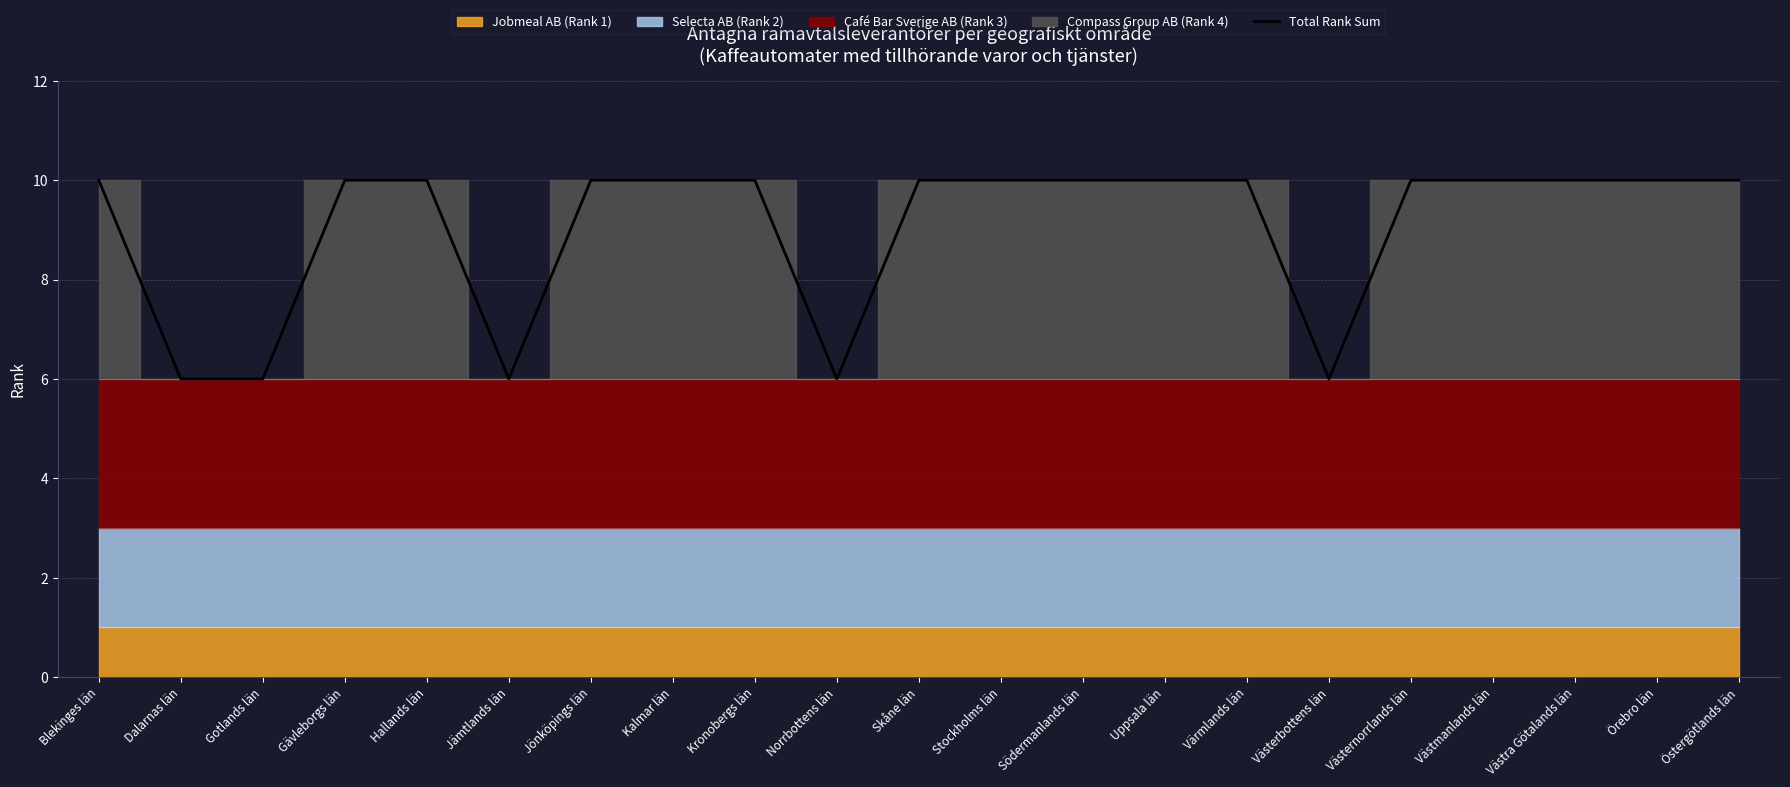

How many interior local valleys (lower than both neighbors) does the data have?

3